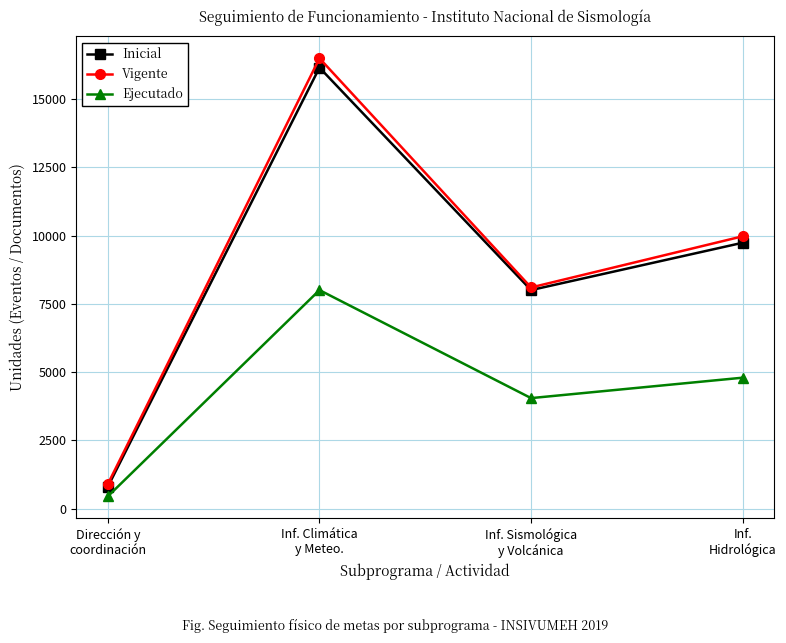

What are all the series names shown in the legend?

Inicial, Vigente, Ejecutado